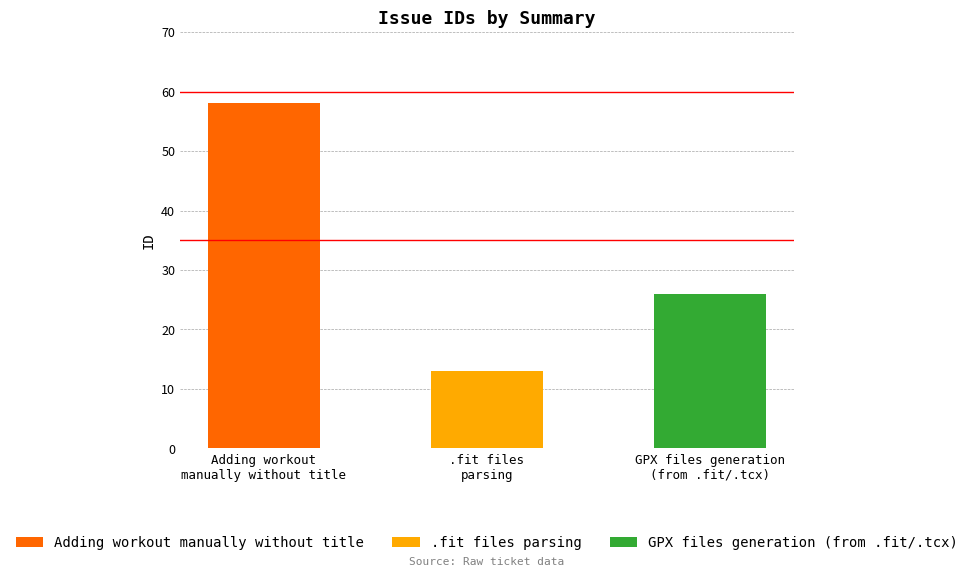

What is the smallest value displayed?

13